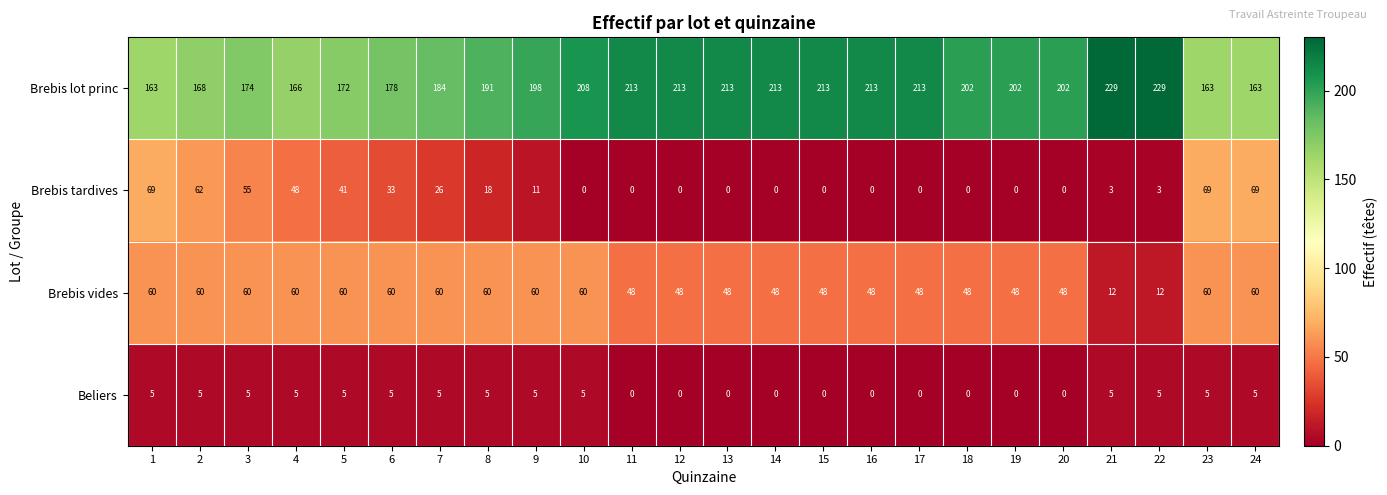

Is it true that Brebis lot princ equals 126 at 15?

False